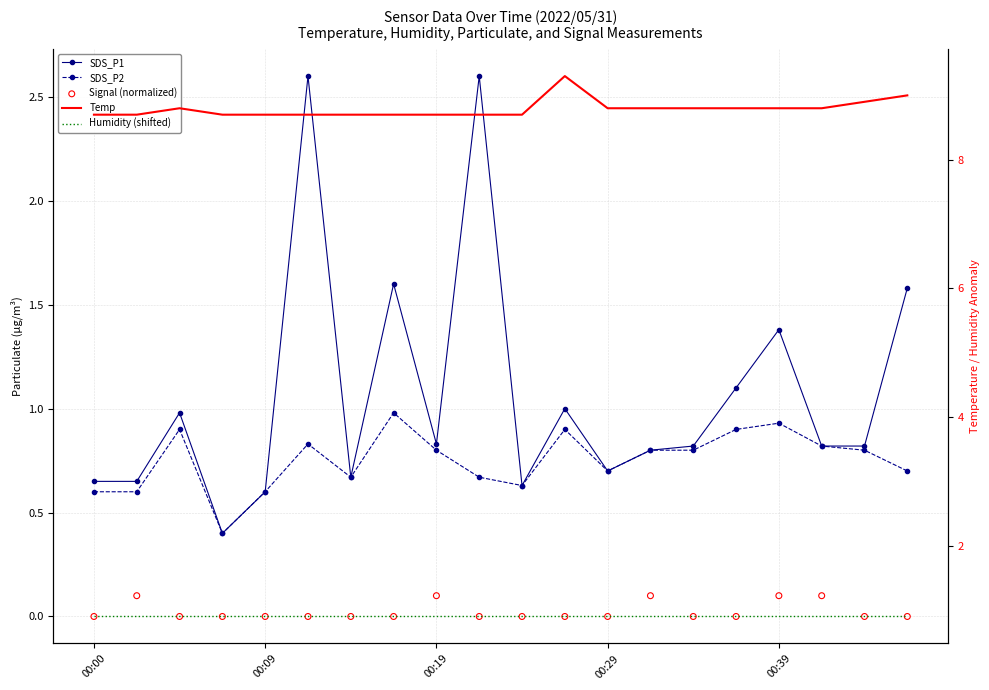

At how many categories does at least one series exceed 2?

20